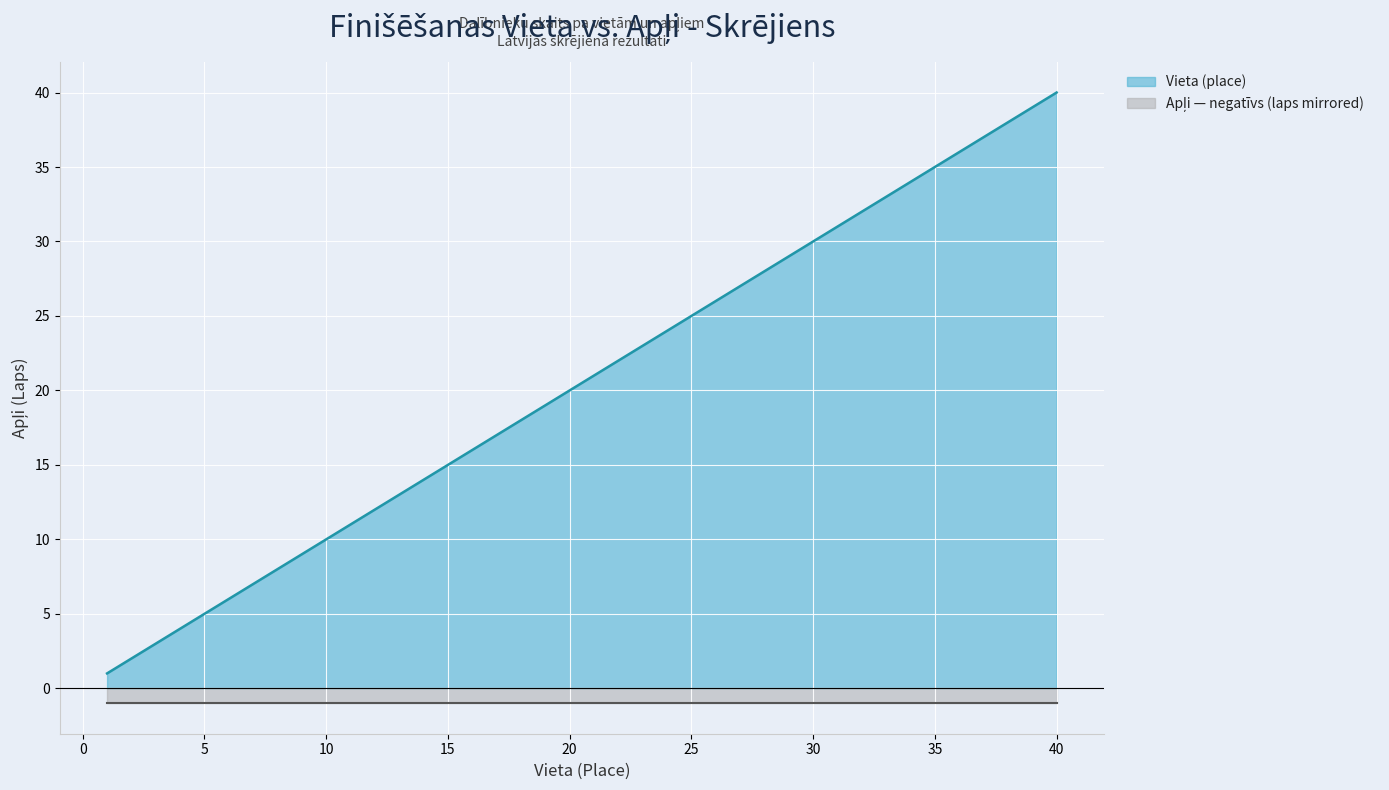

True or false: there are more than 2 points higher than both neighbors.

False